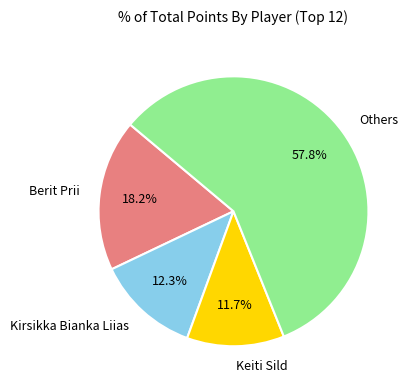

To the nearest percent, what is the difference between the largest and smallest slice percentages?

46%